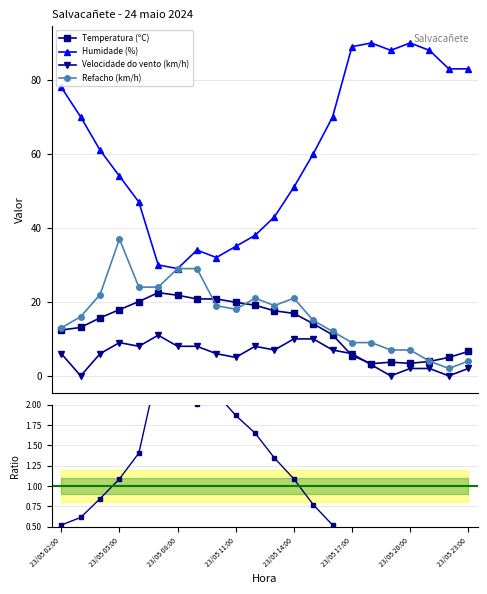

What is the lowest value of the Refacho (km/h) series?

2.0